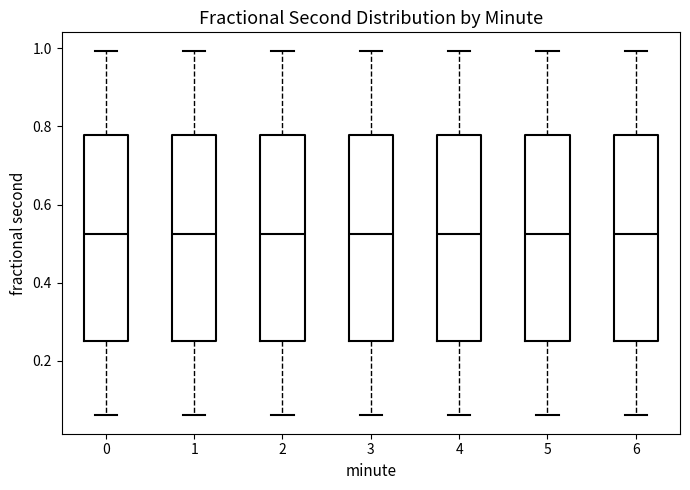

Where does the median line of the box at x = 5 sit on the y-axis? The values are not printed on the chart, so give them approximately, as read against the axis.

0.52